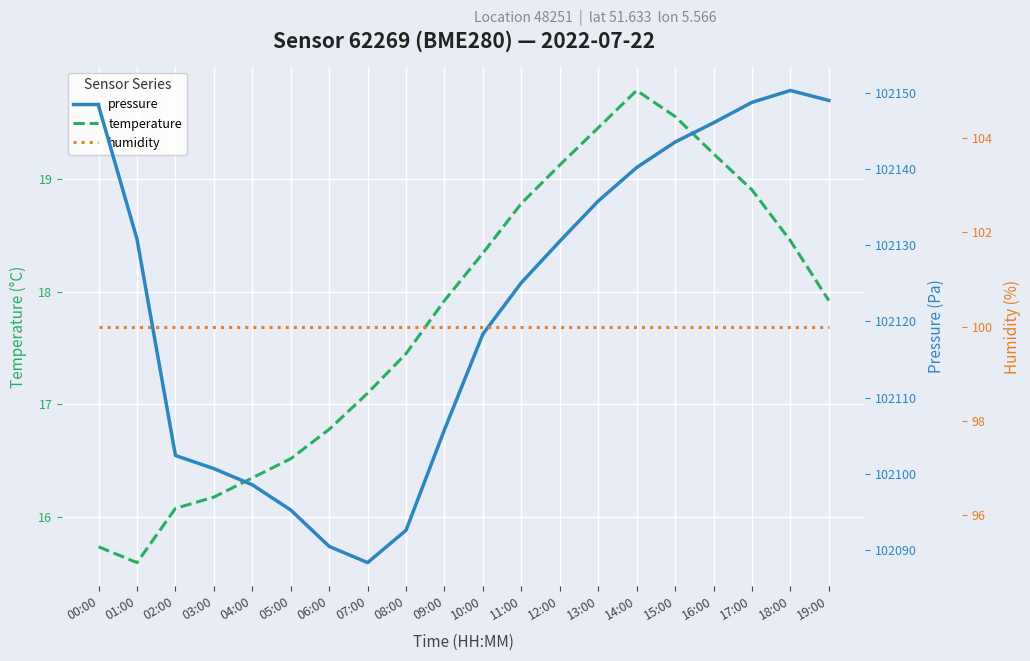

At which category does pressure reach its first local peak?

18:00